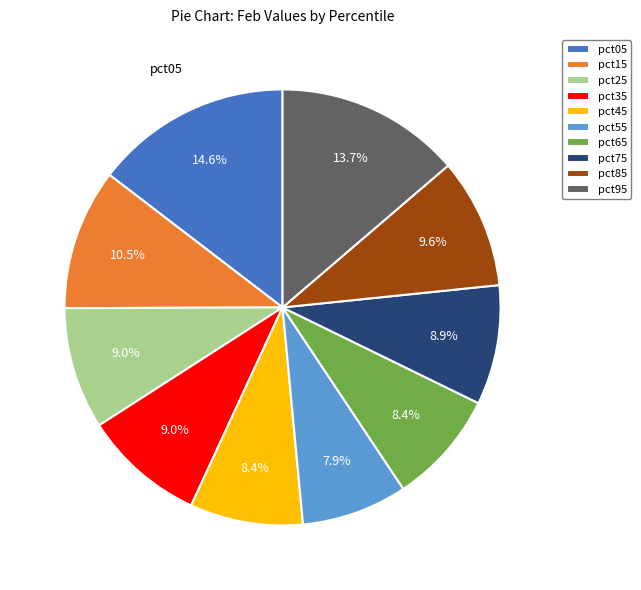

What is the largest slice in the pie chart?

pct05